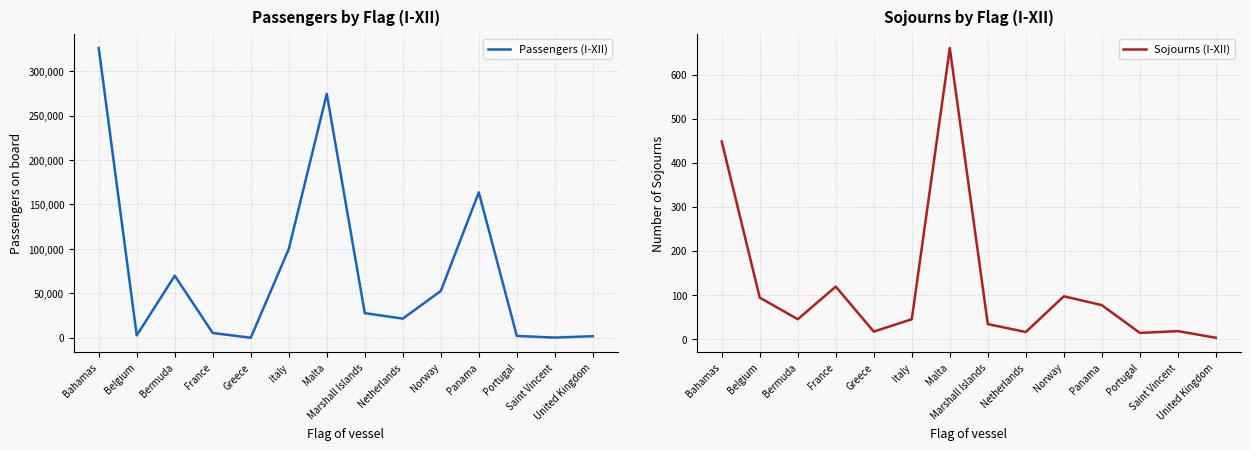

At which category does Sojourns (I-XII) reach its first local peak?

France